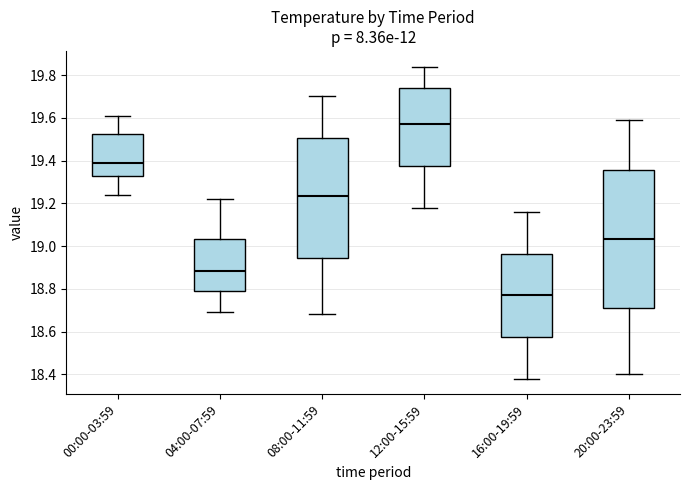

Reading left to right, transcribe this box plot: for each box, give where its median line is, the range the box spans, and where its two whiskers end, as read against the y-axis. The values are not printed on the chart, so give them approximately, as read against the axis.

00:00-03:59: median 19.40, box 19.34 to 19.52, whiskers 19.24 to 19.62
04:00-07:59: median 18.88, box 18.78 to 19.04, whiskers 18.70 to 19.22
08:00-11:59: median 19.24, box 18.94 to 19.50, whiskers 18.68 to 19.70
12:00-15:59: median 19.58, box 19.38 to 19.74, whiskers 19.18 to 19.84
16:00-19:59: median 18.78, box 18.58 to 18.96, whiskers 18.38 to 19.16
20:00-23:59: median 19.04, box 18.72 to 19.36, whiskers 18.40 to 19.60